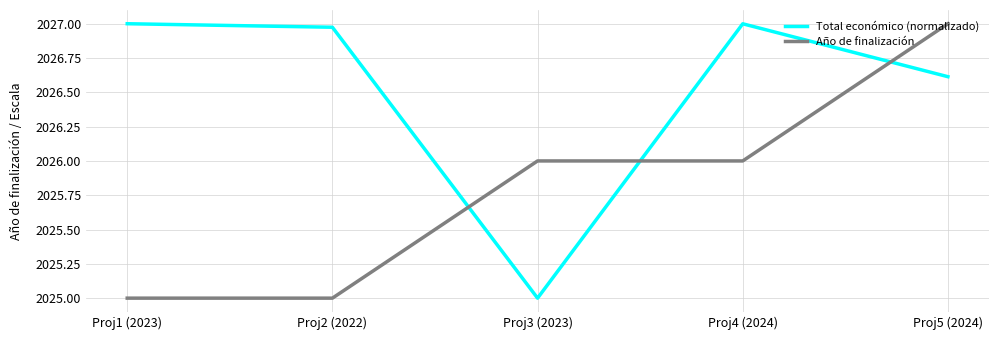

Where is Total económico (normalizado) nearest to the value 2026?

Proj5 (2024)